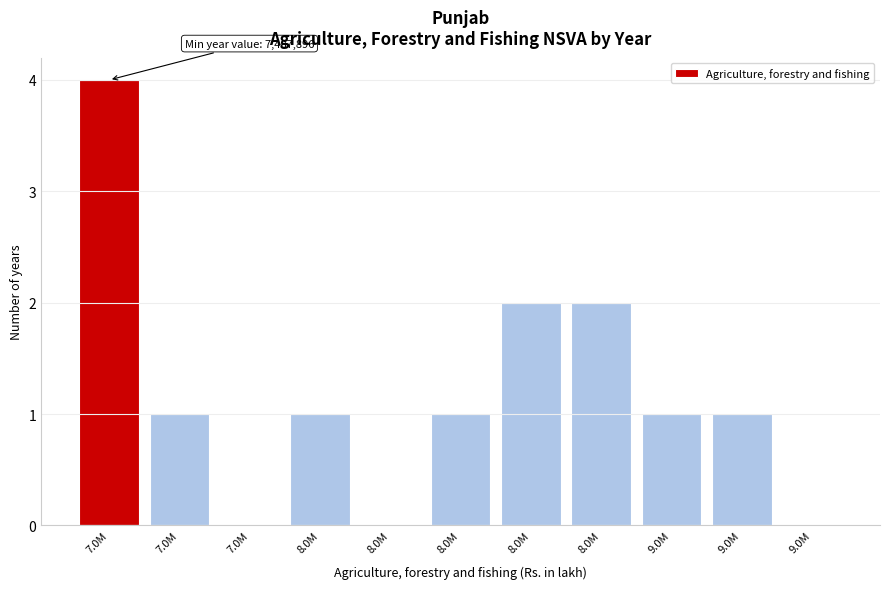

Are the bars horizontal?

No